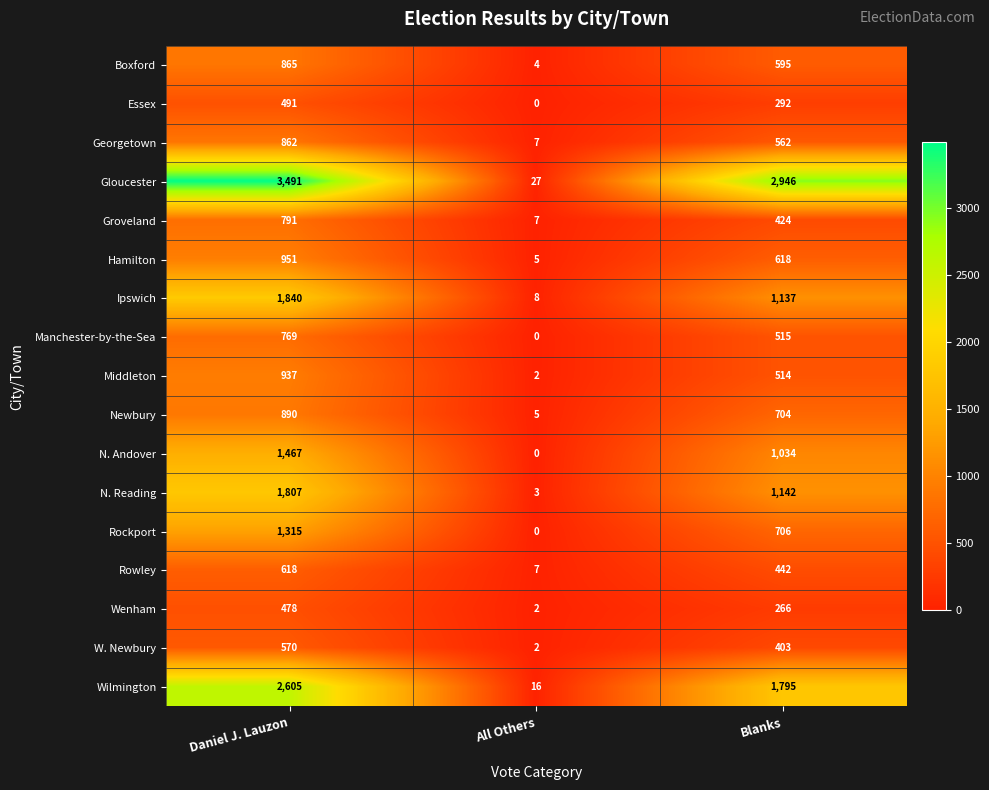

True or false: Gloucester has a value of 3491 at Daniel J. Lauzon.

True